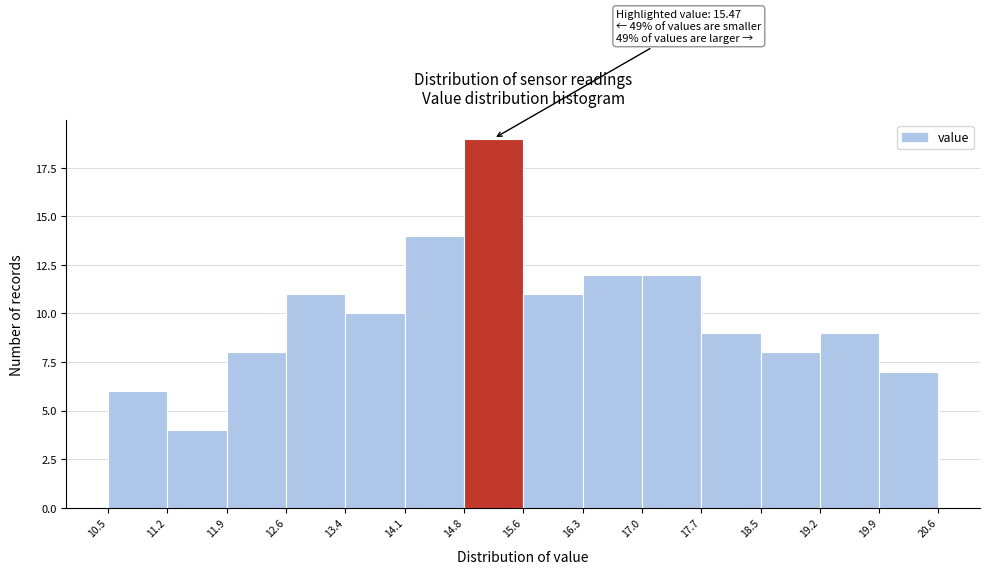

Over which range of the x-axis is the bar tallest?

14.8 to 15.6